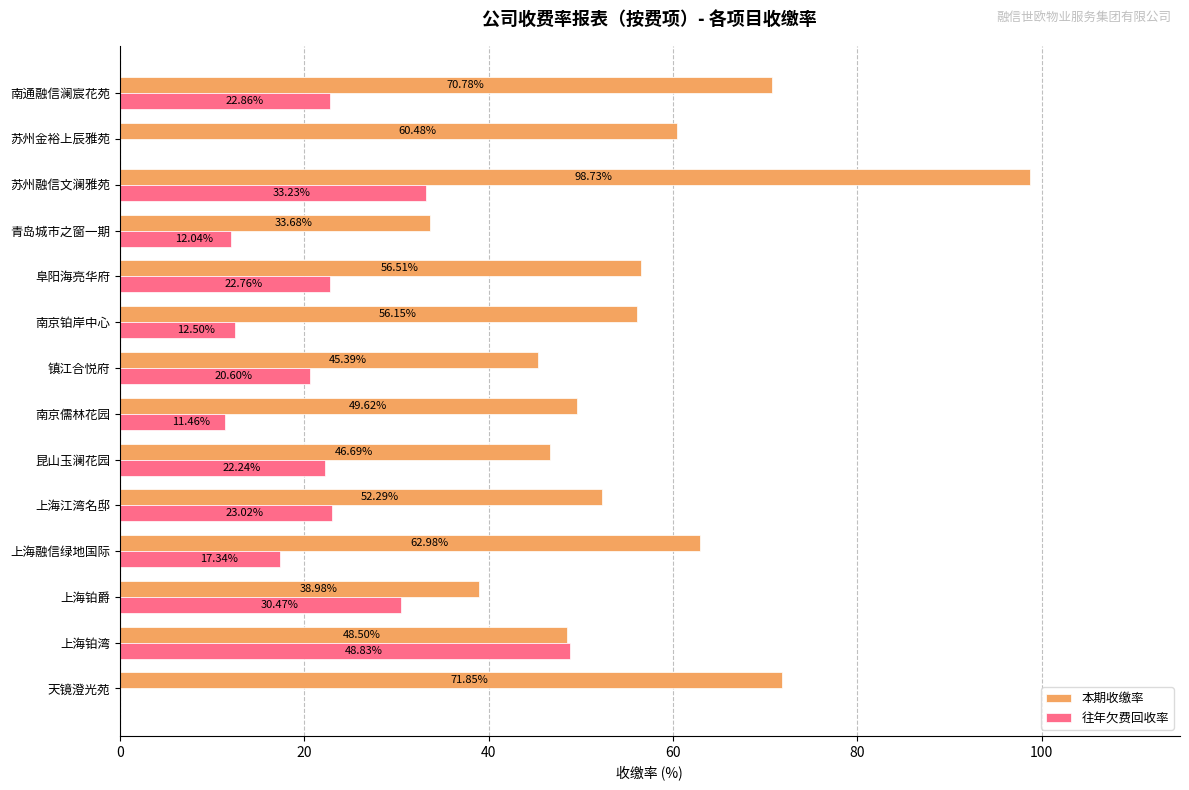

At which label does 往年欠费回收率 reach its peak?

上海铂湾